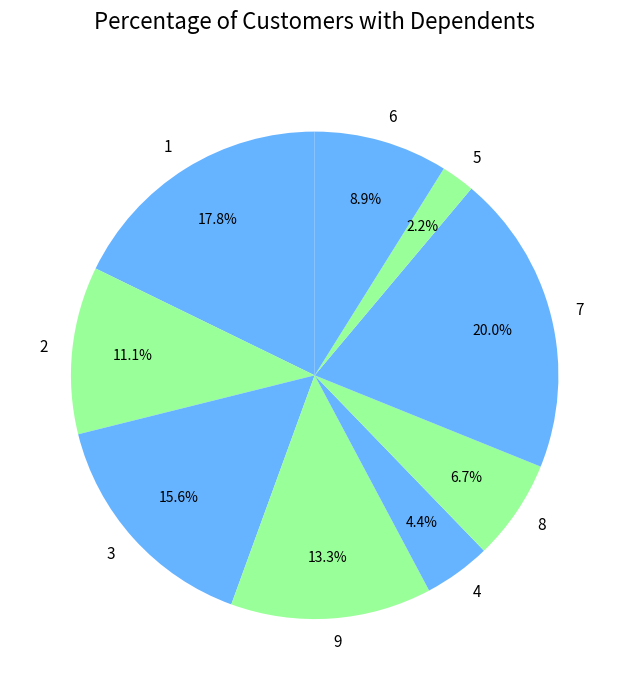

How much of the chart is everything except 5?

97.8%